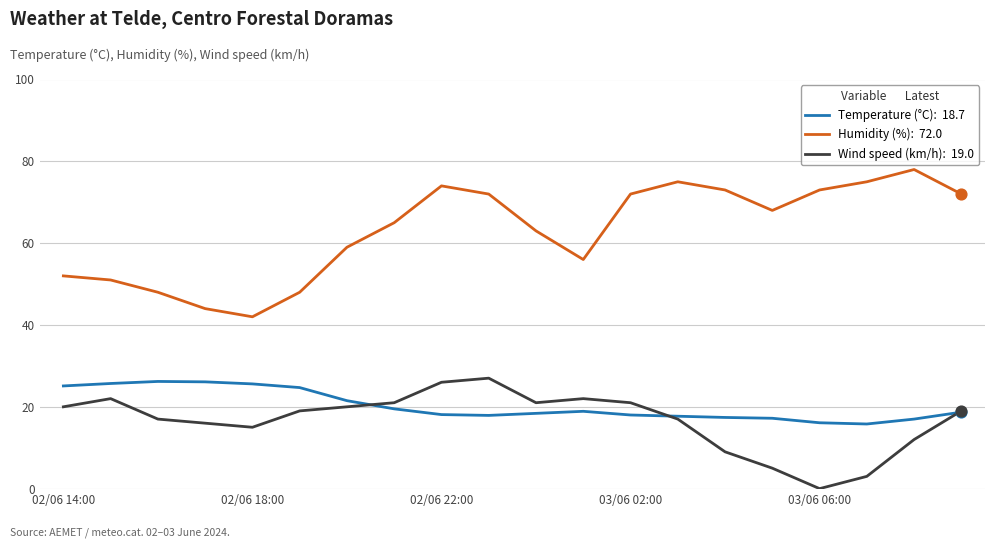

What is the greatest value displayed?

78.0